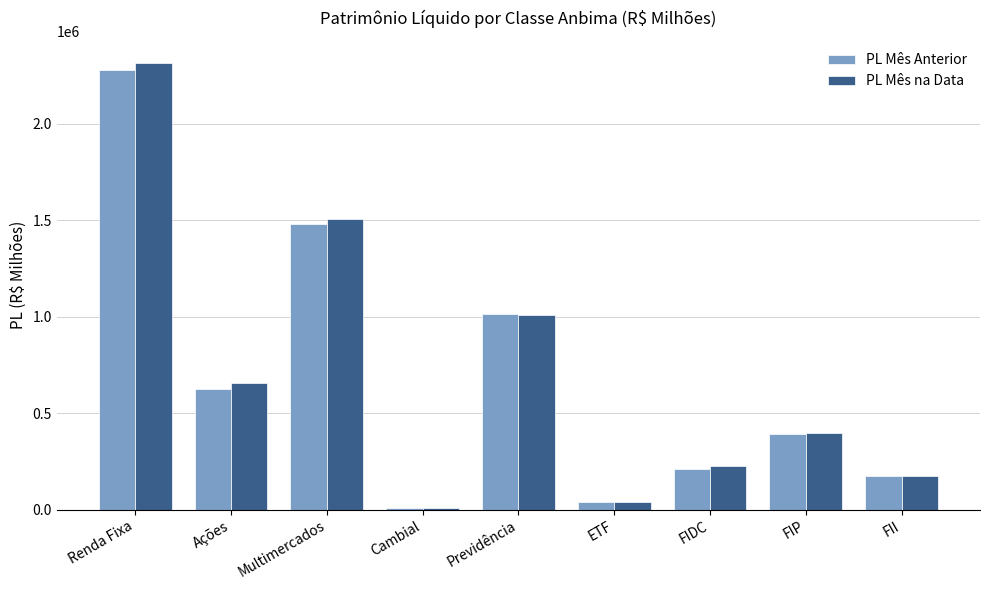

True or false: PL Mês na Data has a value of 1536095.5 at Previdência.

False